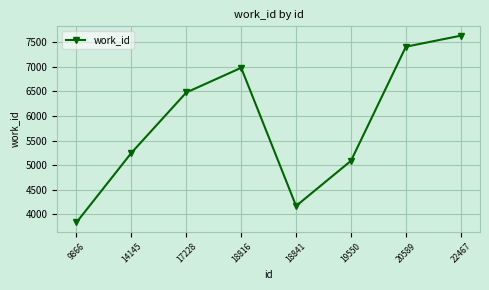

What is the difference between the values at 18841 and 17228?

2310